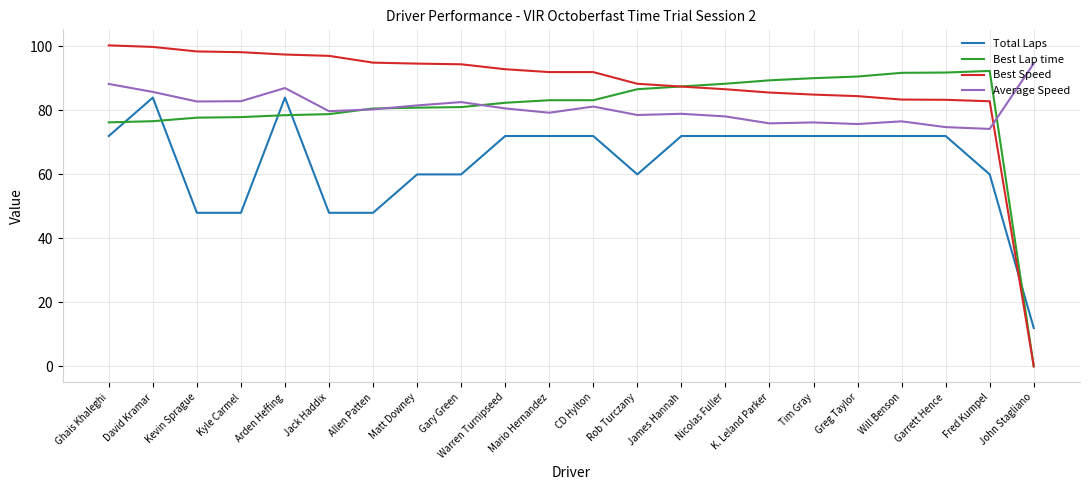

What is the sum of all Best Speed values?

1919.2